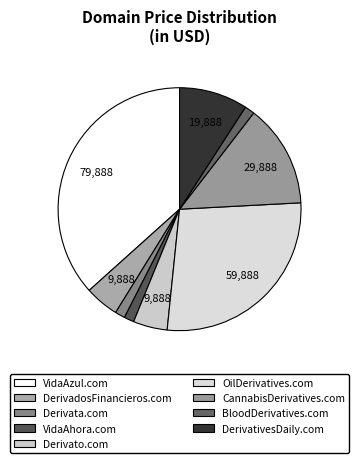

How many slices are in this pie chart?

9